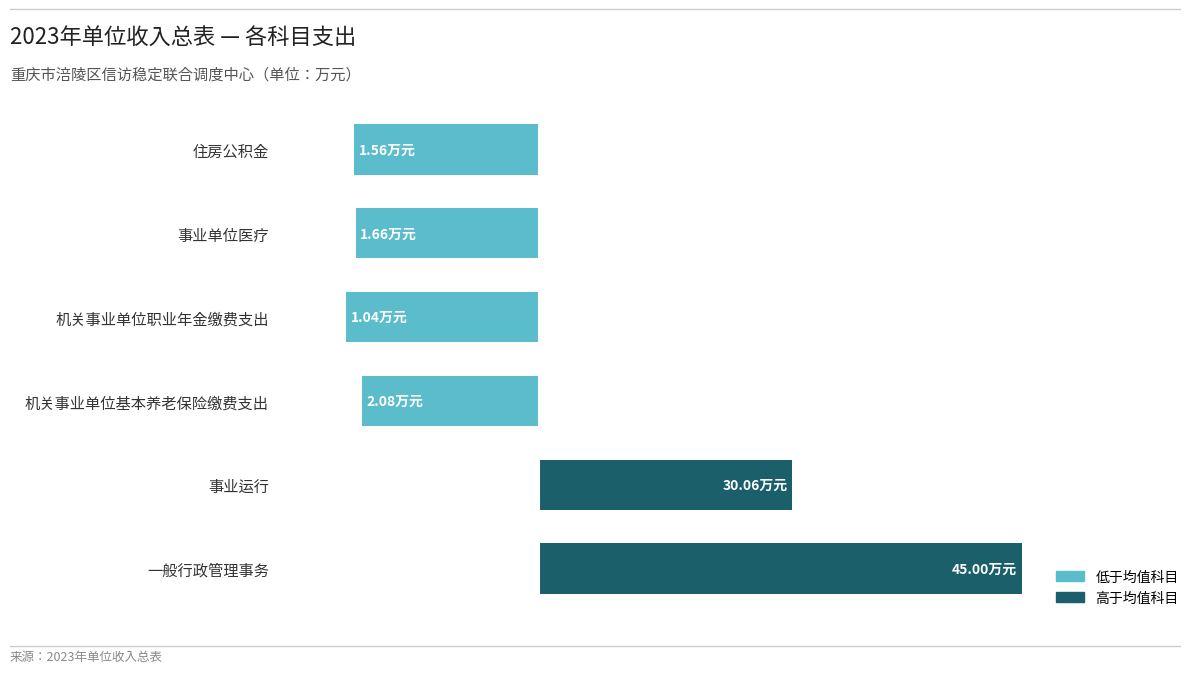

Does the chart contain stacked bars?

No